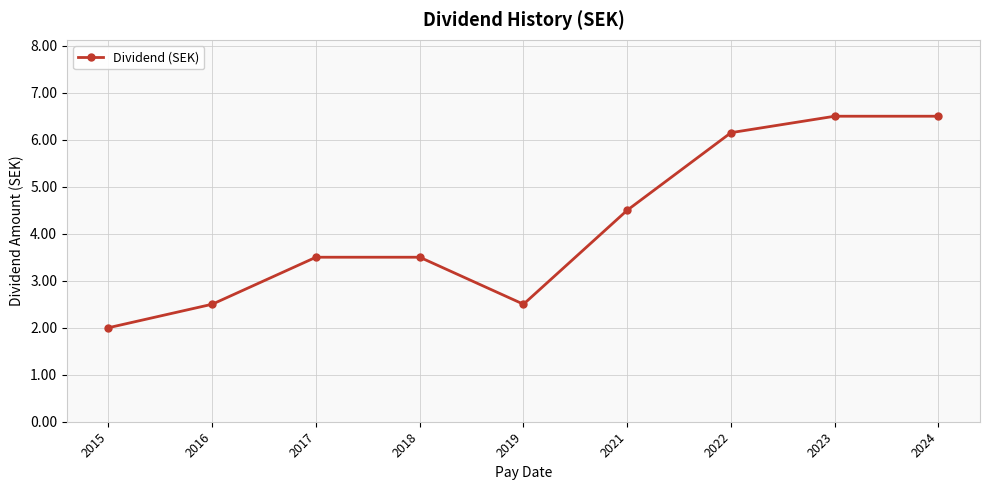

At which category does the data reach its first local valley?

2019